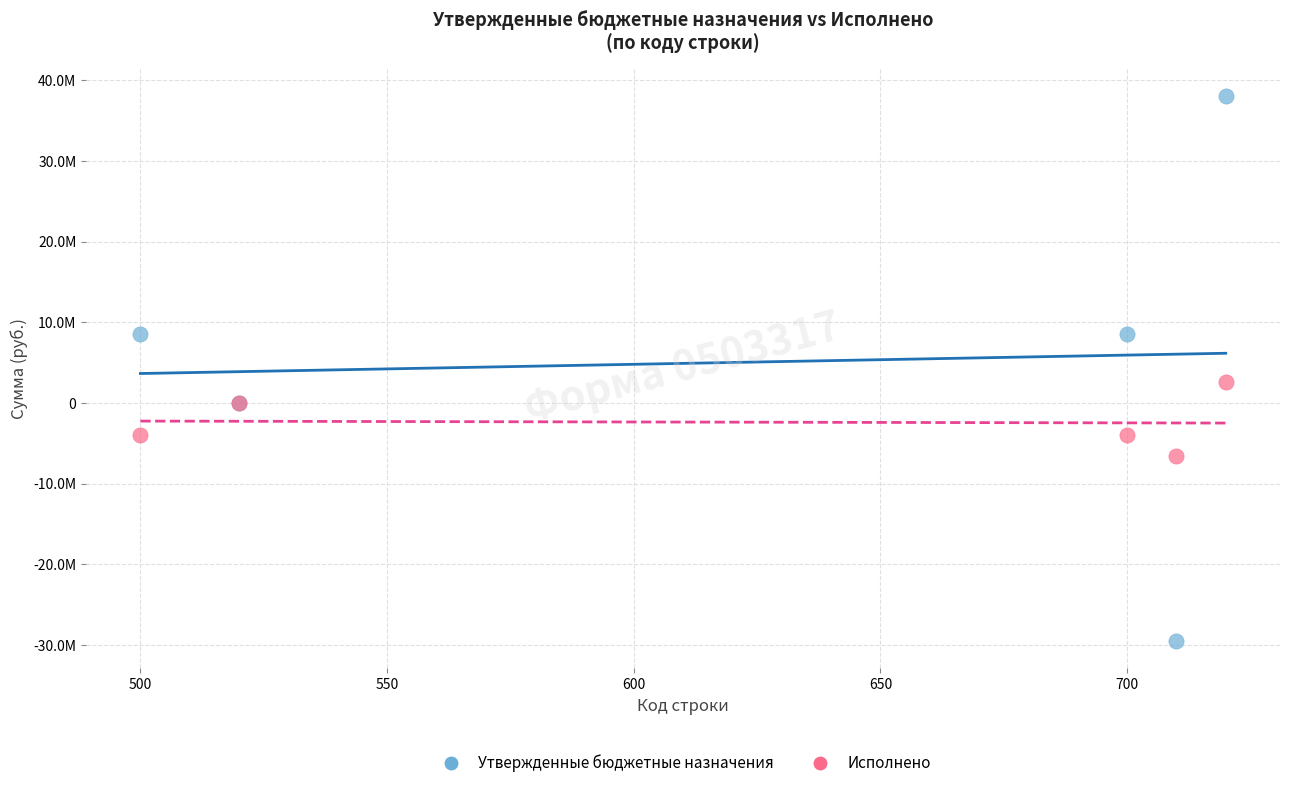

What are all the series names shown in the legend?

Утвержденные бюджетные назначения, Исполнено